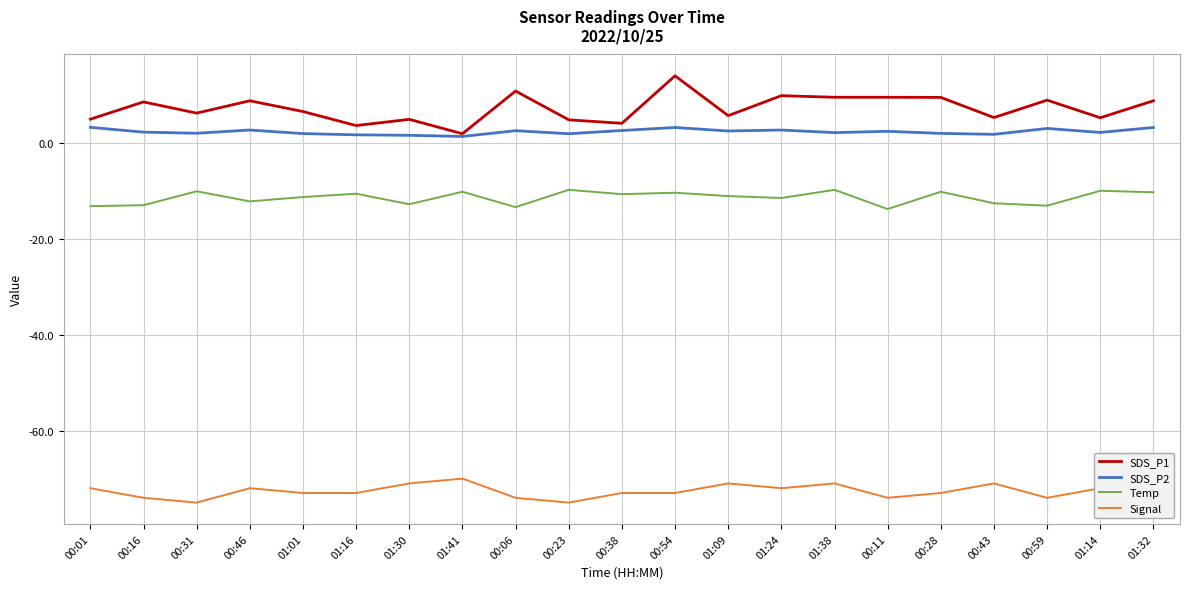

True or false: SDS_P1 has a value of 7.5 at 00:43.

False